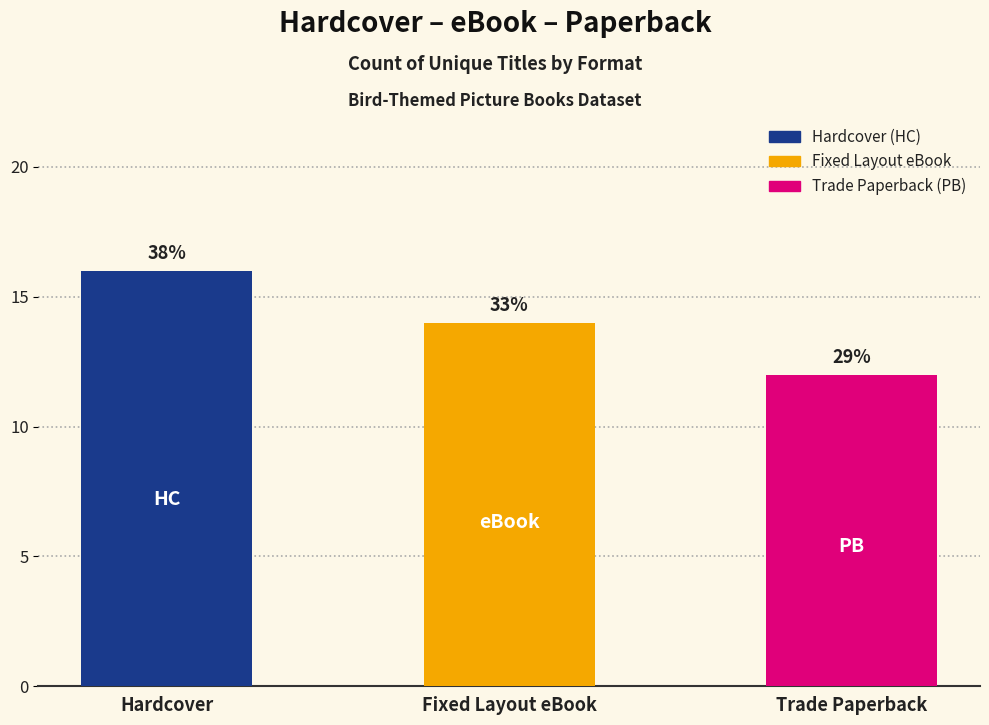

Approximately how many times larger is the value at Hardcover compared to Fixed Layout eBook?

1.1